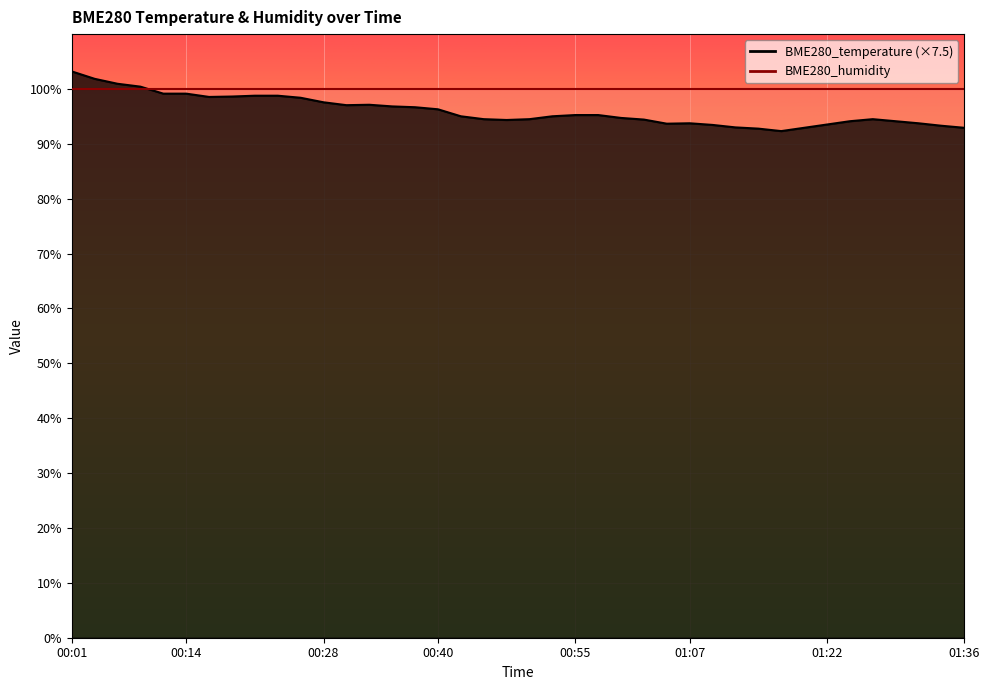

What position from the left is 00:11?

5